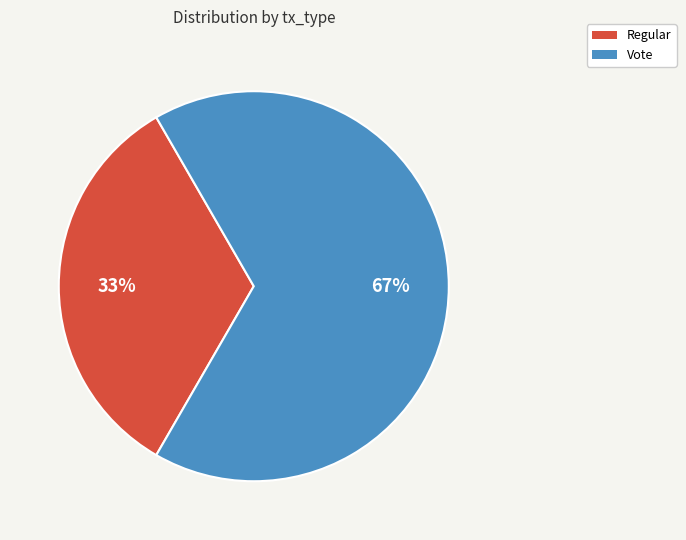

Is it true that Regular is 33% of the pie?

True